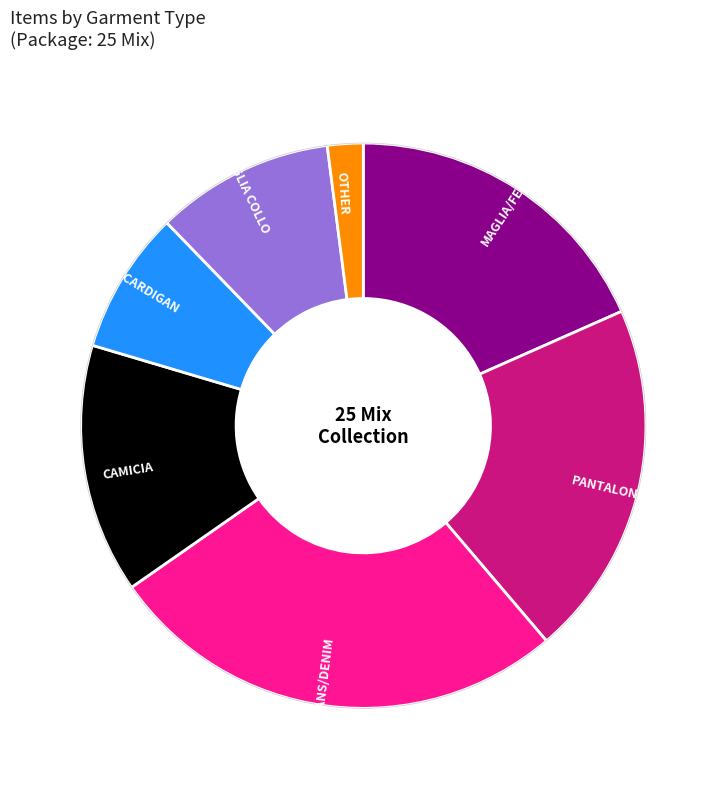

Combined, do PANTALONI and CAMICIA account for over 50%?

No